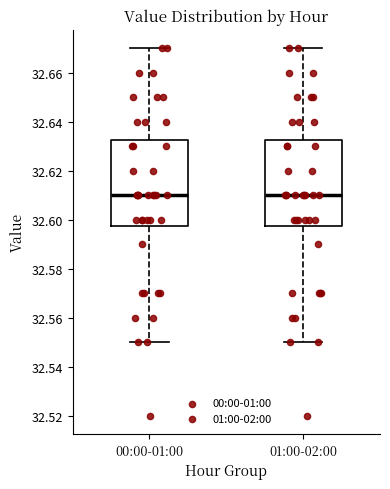

Reading left to right, transcribe this box plot: for each box, give where its median line is, the range the box spans, and where its two whiskers end, as read against the y-axis. The values are not printed on the chart, so give them approximately, as read against the axis.

00:00-01:00: median 32.610, box 32.598 to 32.632, whiskers 32.550 to 32.670
01:00-02:00: median 32.610, box 32.598 to 32.632, whiskers 32.550 to 32.670